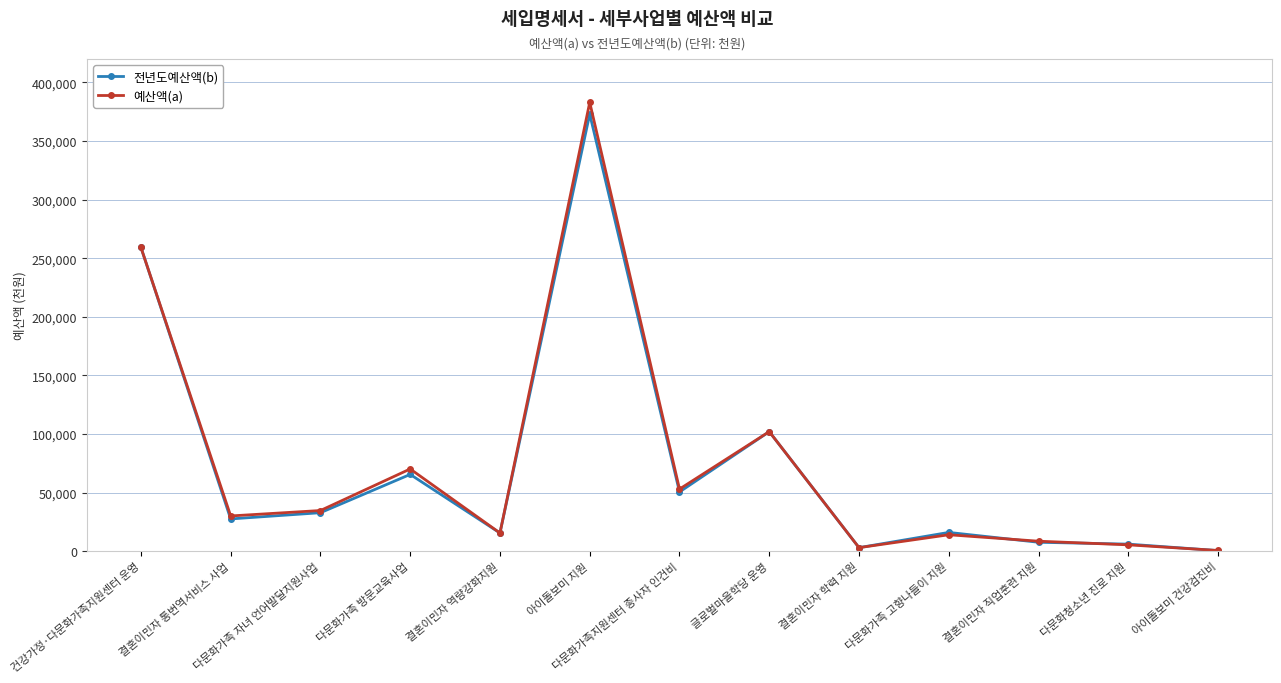

At which category does 전년도예산액(b) reach its first local peak?

다문화가족 방문교육사업